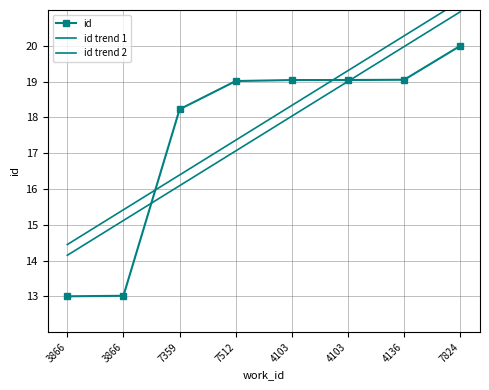

What is the difference between the highest and lowest values at 4136?

1.2